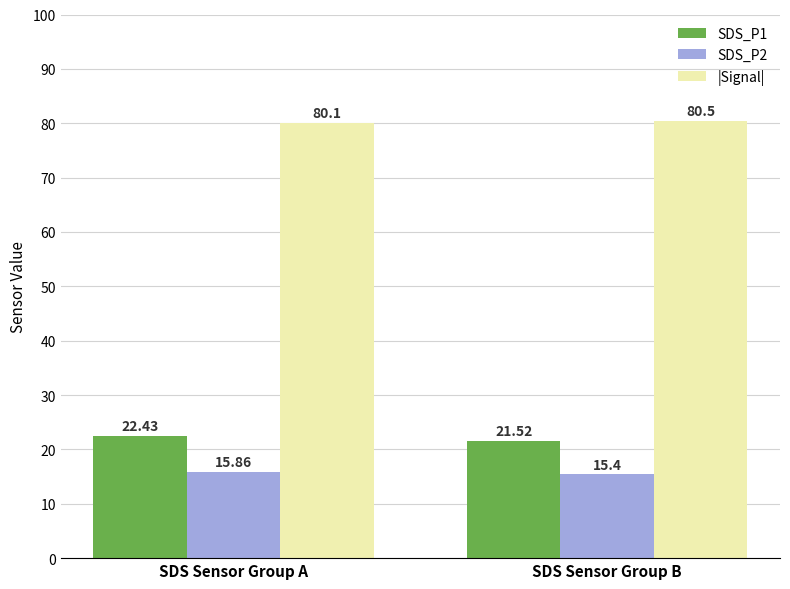

Where is SDS_P2 nearest to the value 15?

SDS Sensor Group B